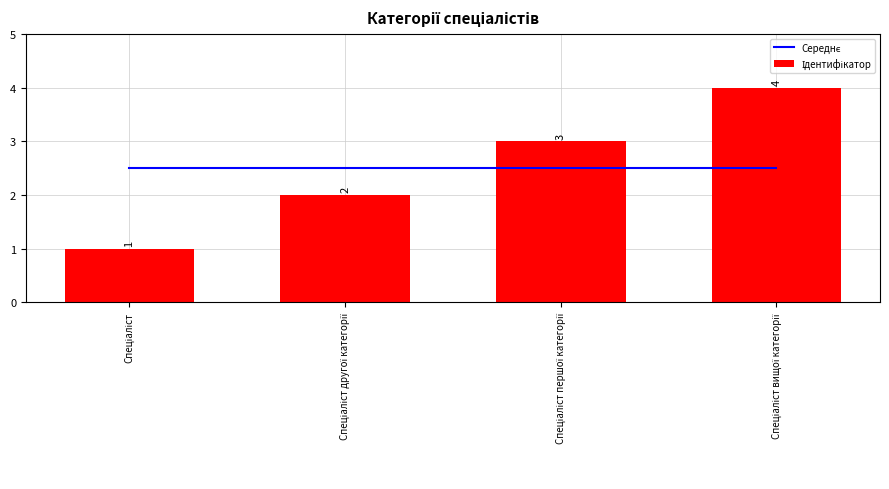

At which label does Ідентифікатор reach its minimum?

Спеціаліст